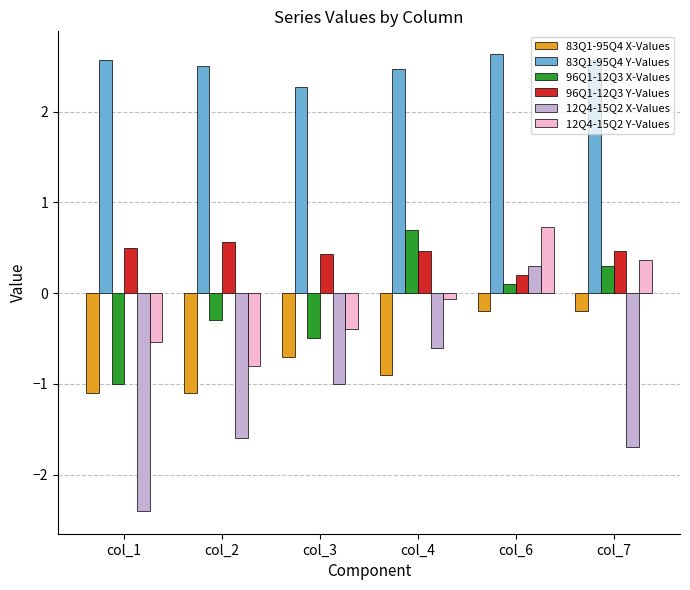

What is the approximate value of 12Q4-15Q2 Y-Values at col_7?

0.4